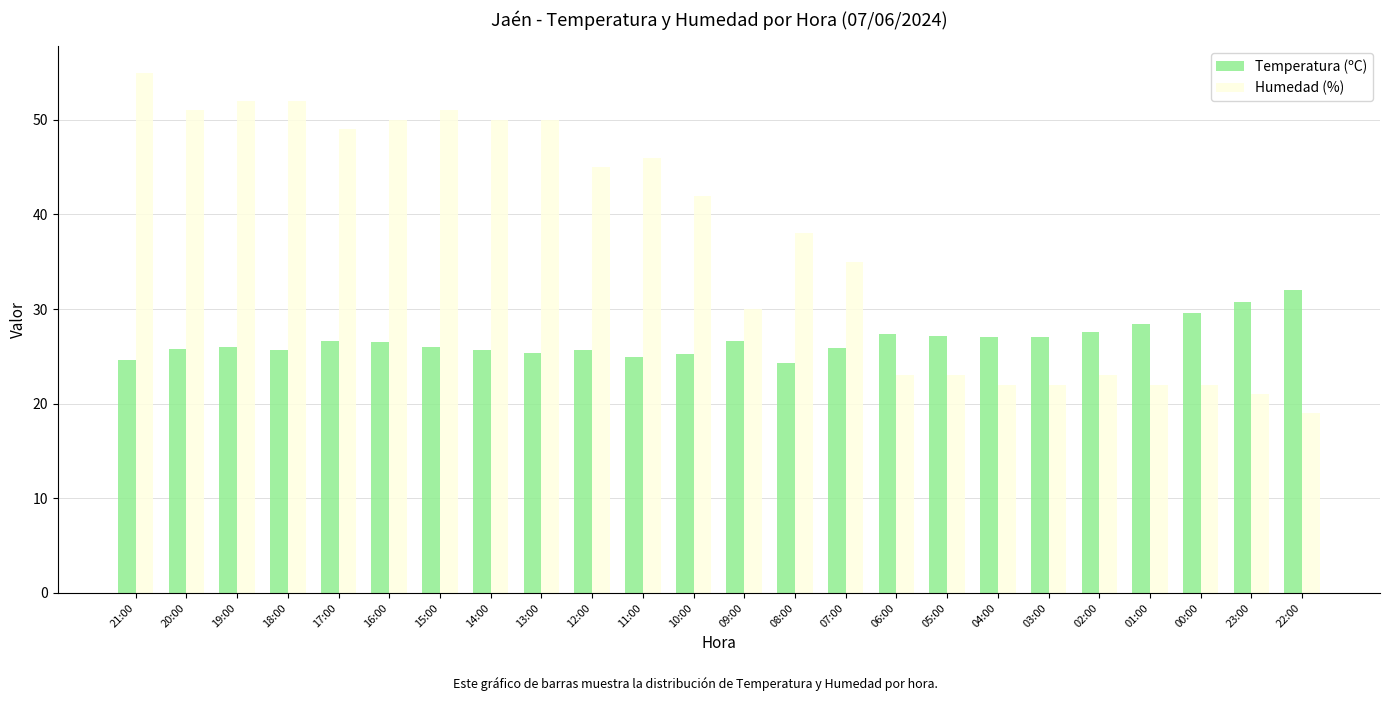

Which category has the lowest value across all series?

22:00